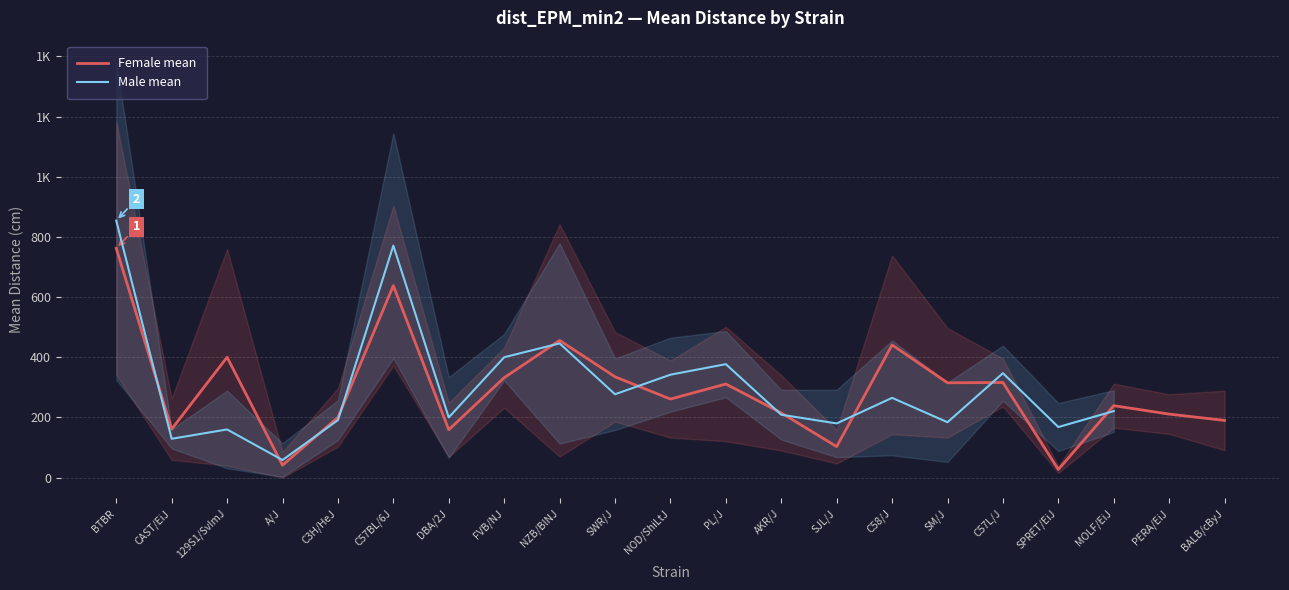

What position from the right is PERA/EiJ?

2